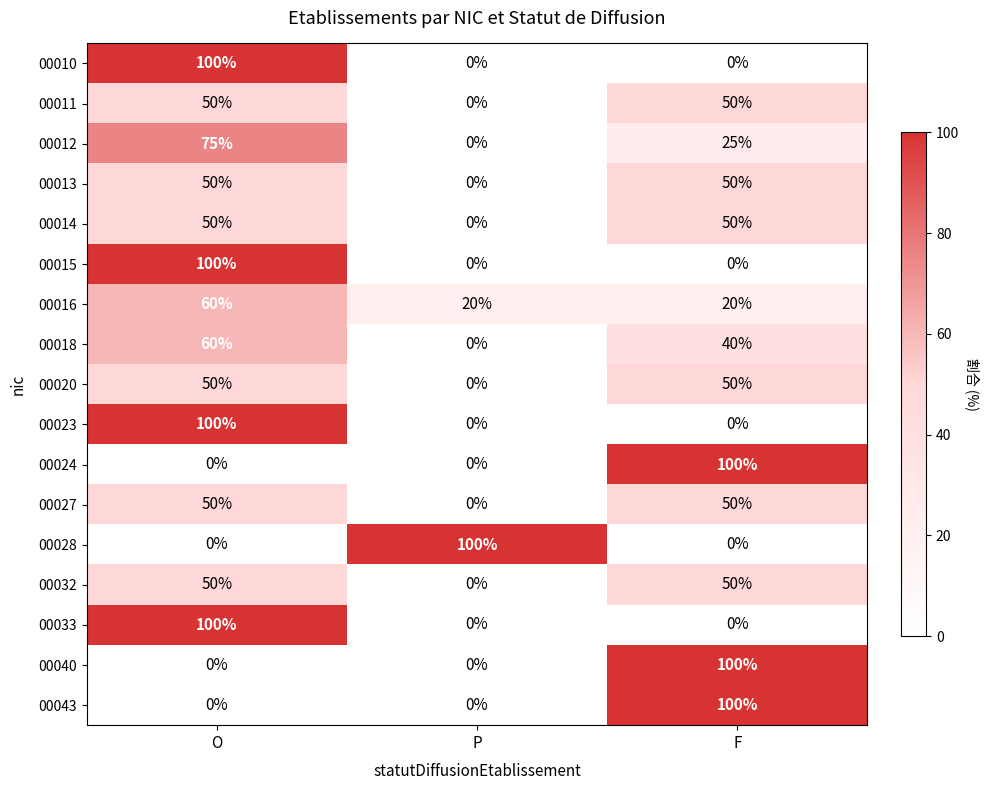

Count the number of data series in this chart.

17